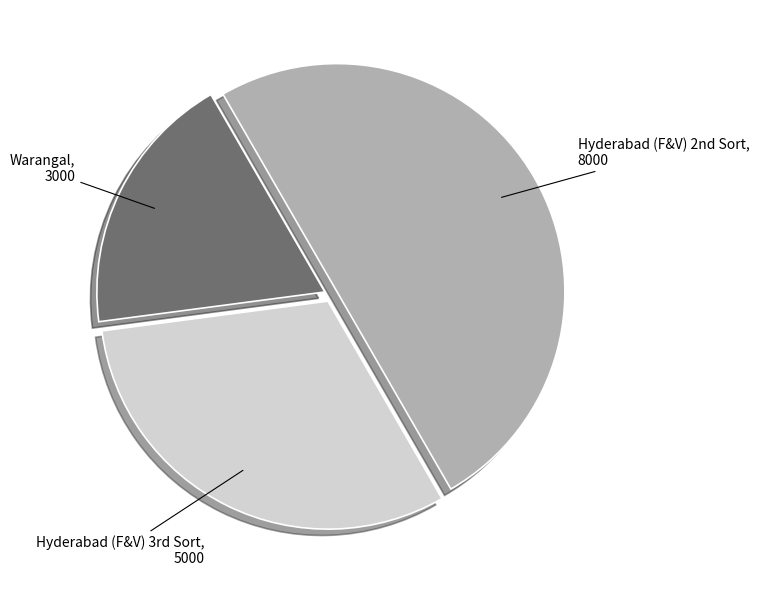

Which category has the biggest portion of the pie?

Hyderabad (F&V) 2nd Sort